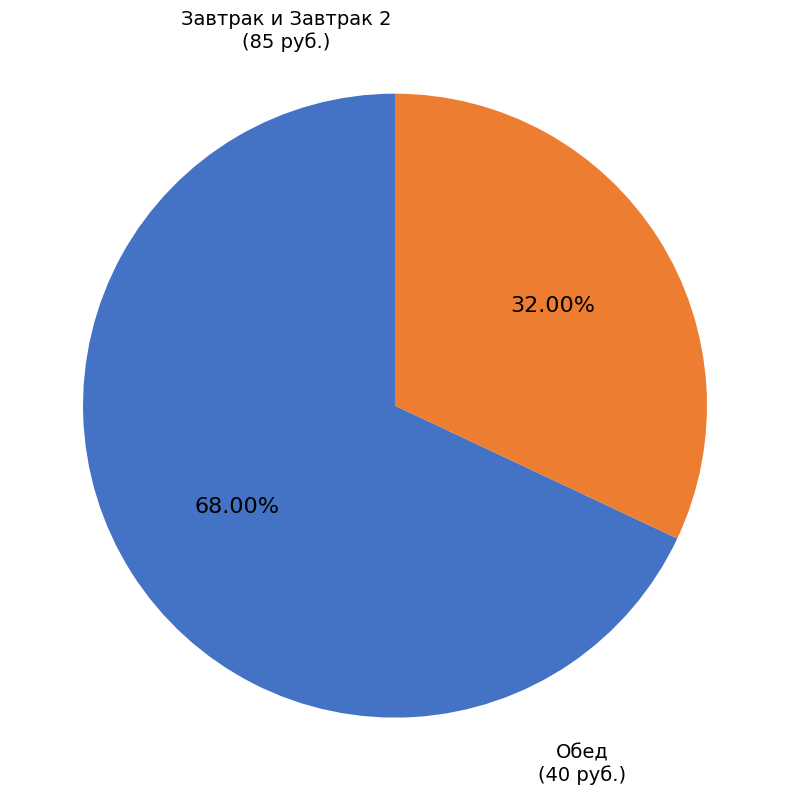

Does any single category account for the majority?

Yes